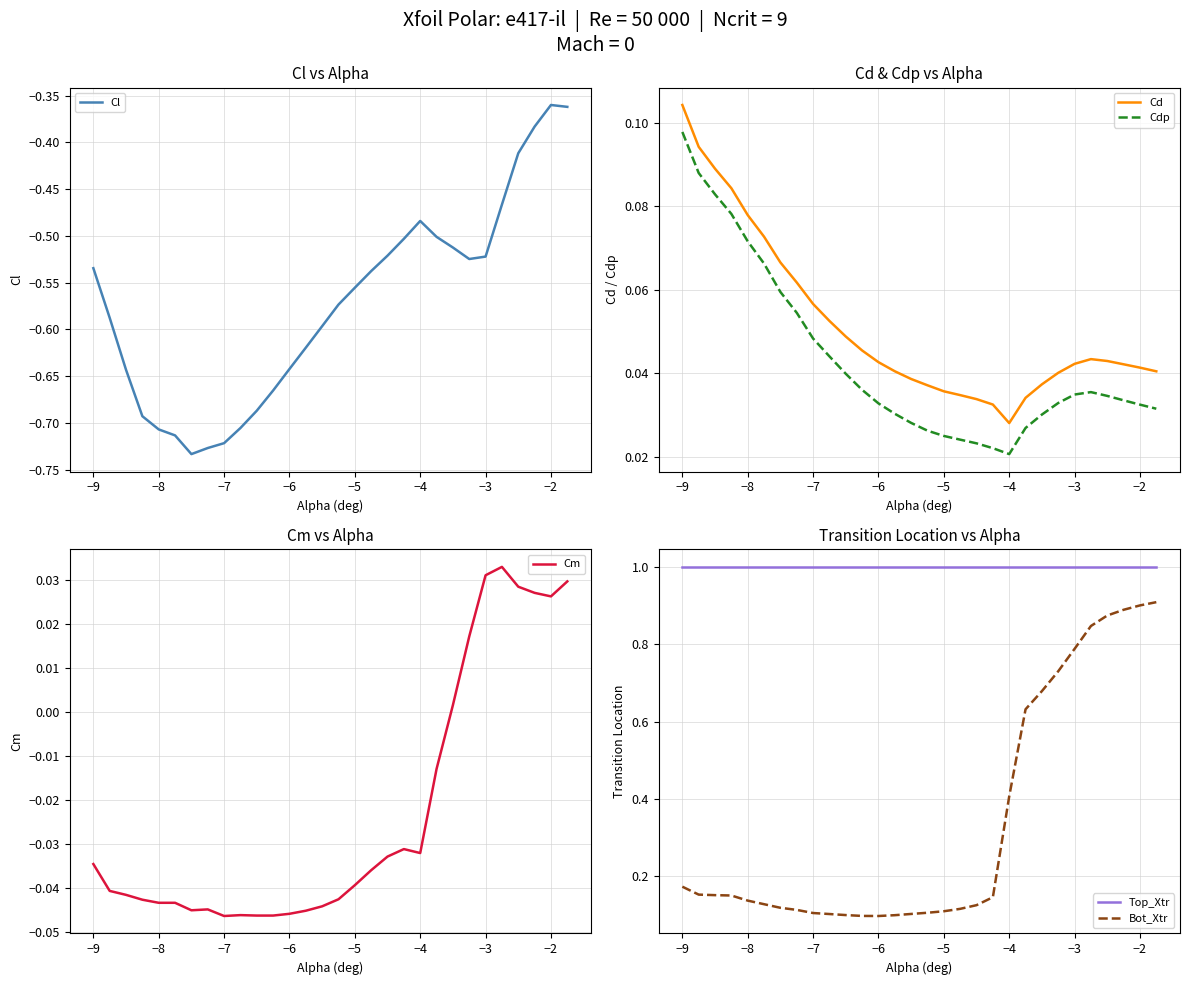

True or false: Cl and Cdp cross at least once.

False